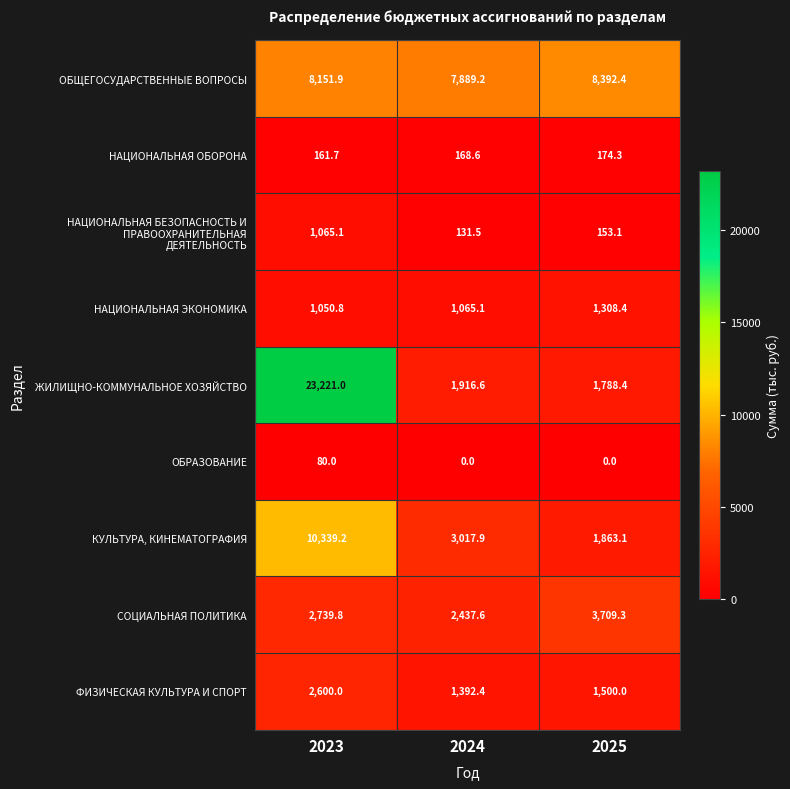

How many series are shown in this chart?

9